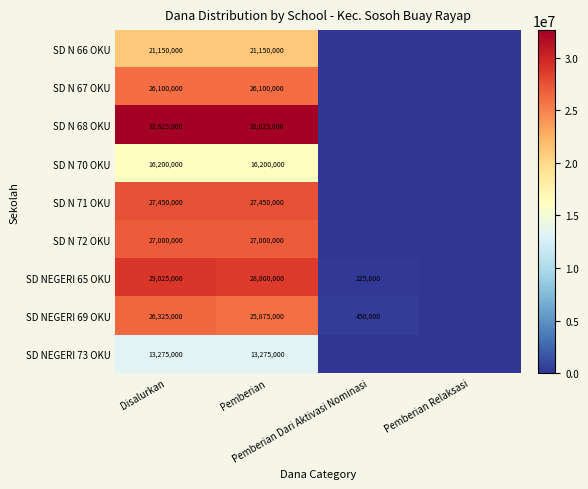

The SD N 70 OKU series shows -8279503 at Pemberian Relaksasi. True or false?

False